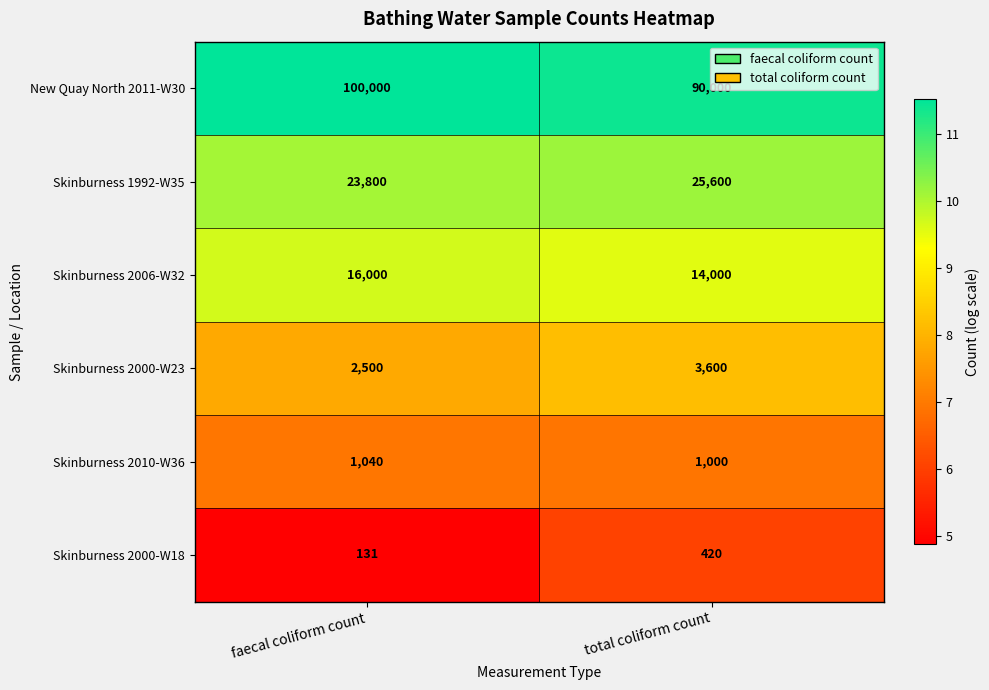

Where is Skinburness 1992-W35 nearest to the value 24700?

faecal coliform count